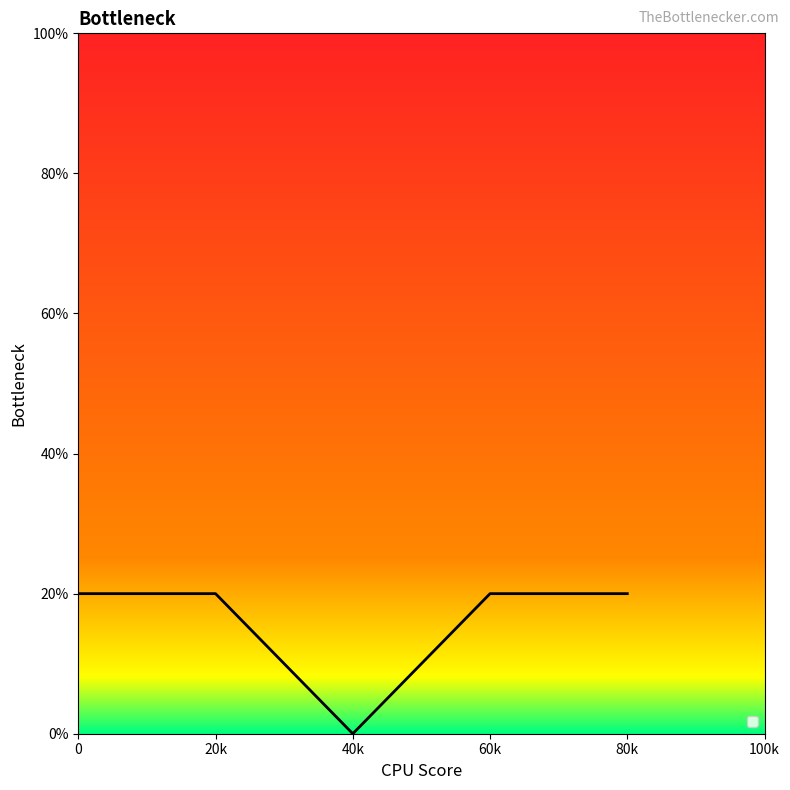

Reading left to right, extract all data points from this chart.

20	20	0	20	20